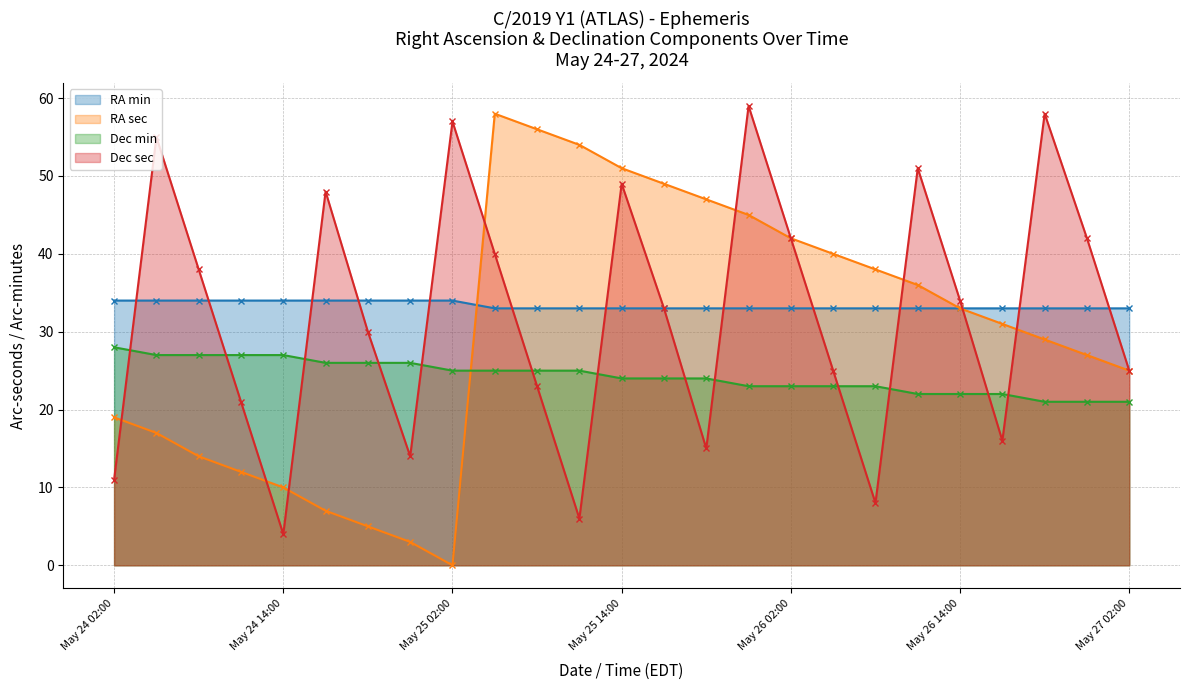

Is it true that Dec min equals 23 at May 26 02:00?

True